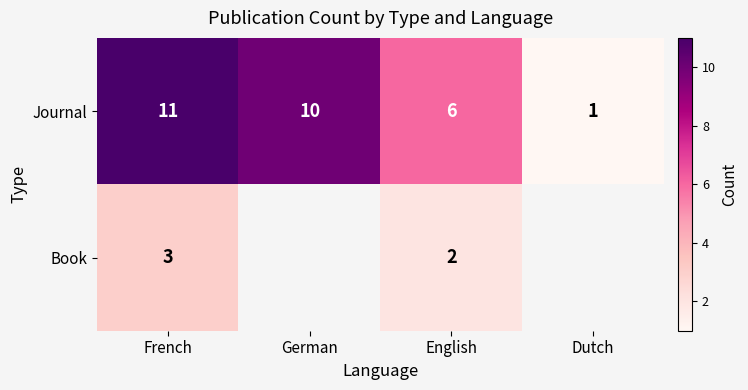

What is the sum of all Journal values?

28